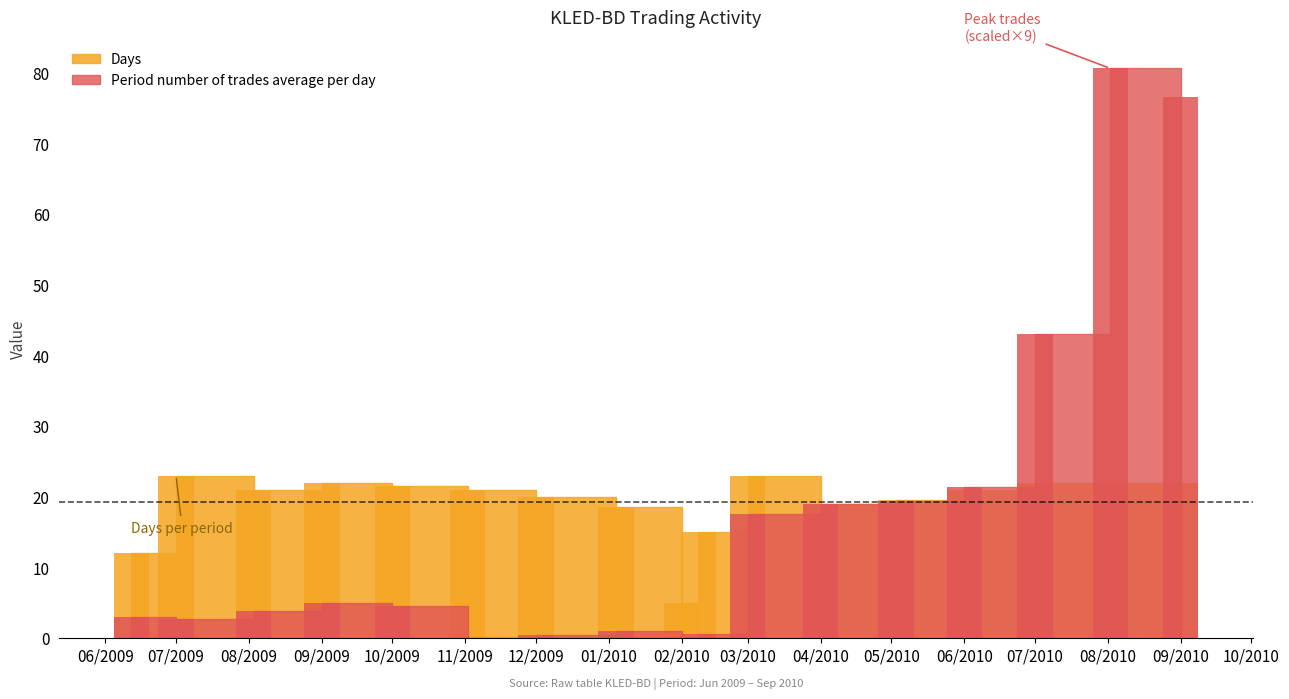

At which category is the sum across all series the highest?

08/2010